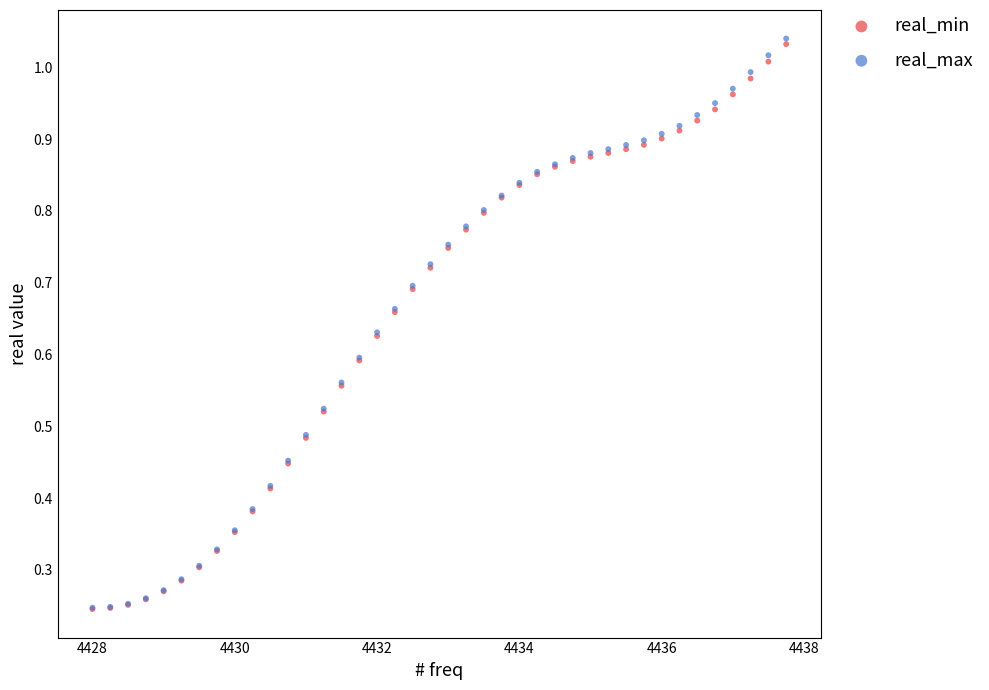

Which series reaches the maximum Y coordinate?

real_max